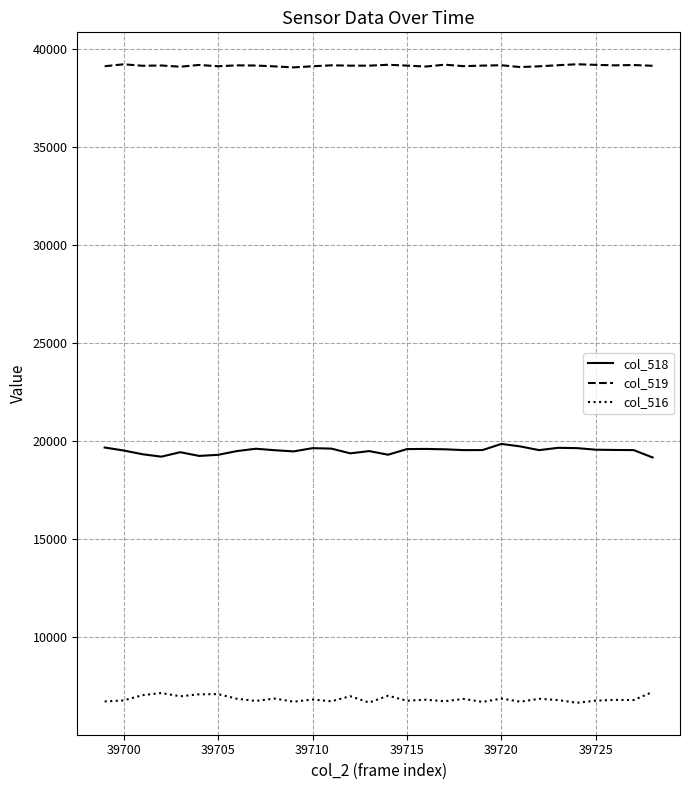

True or false: col_516 and col_518 intersect in this chart.

False